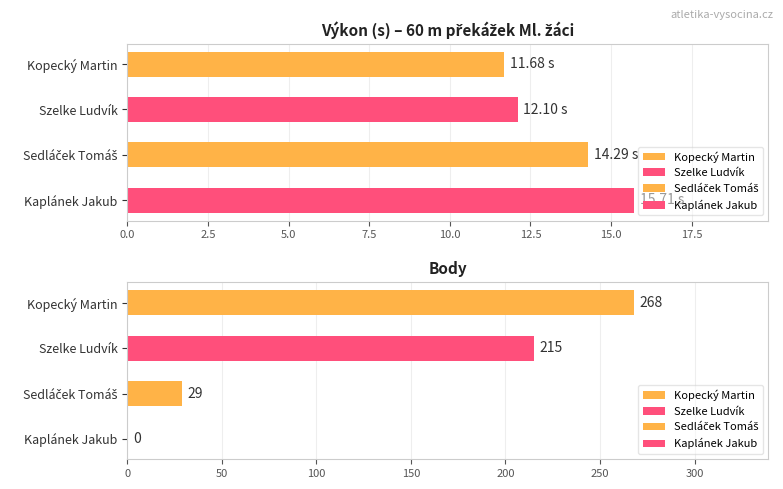

List the series in order of their peak value, highest first.

Body, Výkon